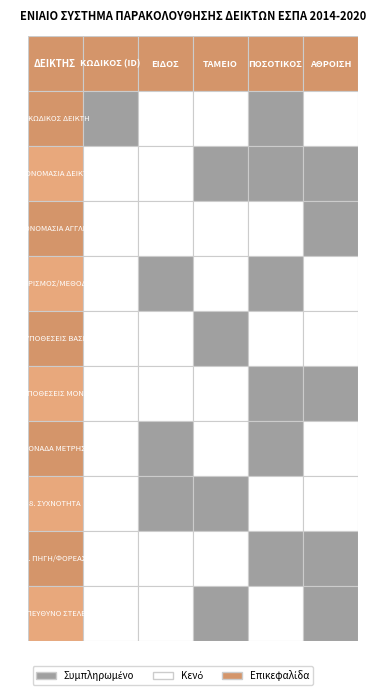

The ΤΑΜΕΙΟ series shows 0 at 2. True or false?

True